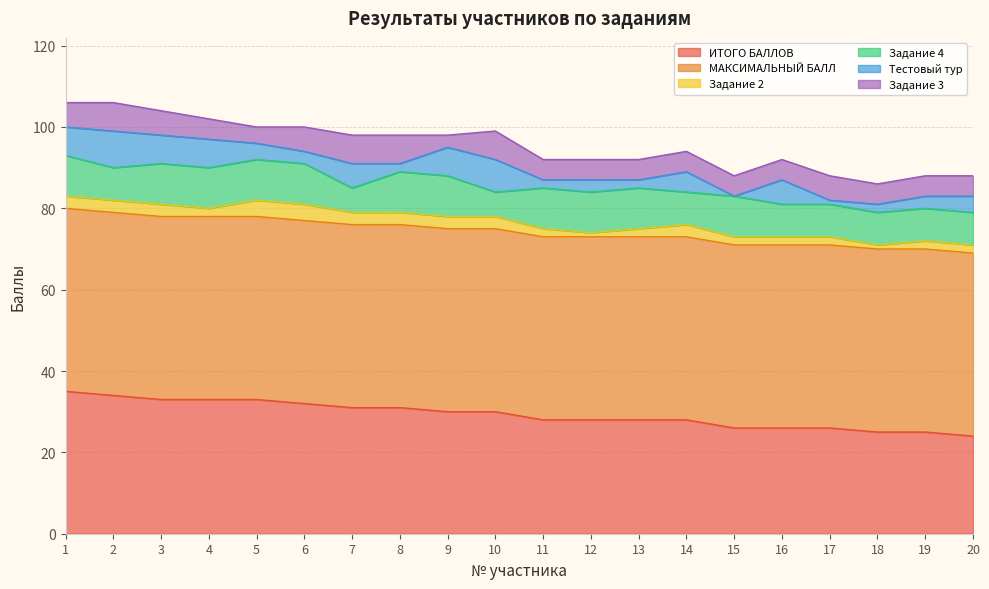

Between which two adjacent categories do Задание 4 and Тестовый тур first intersect?

1 and 2